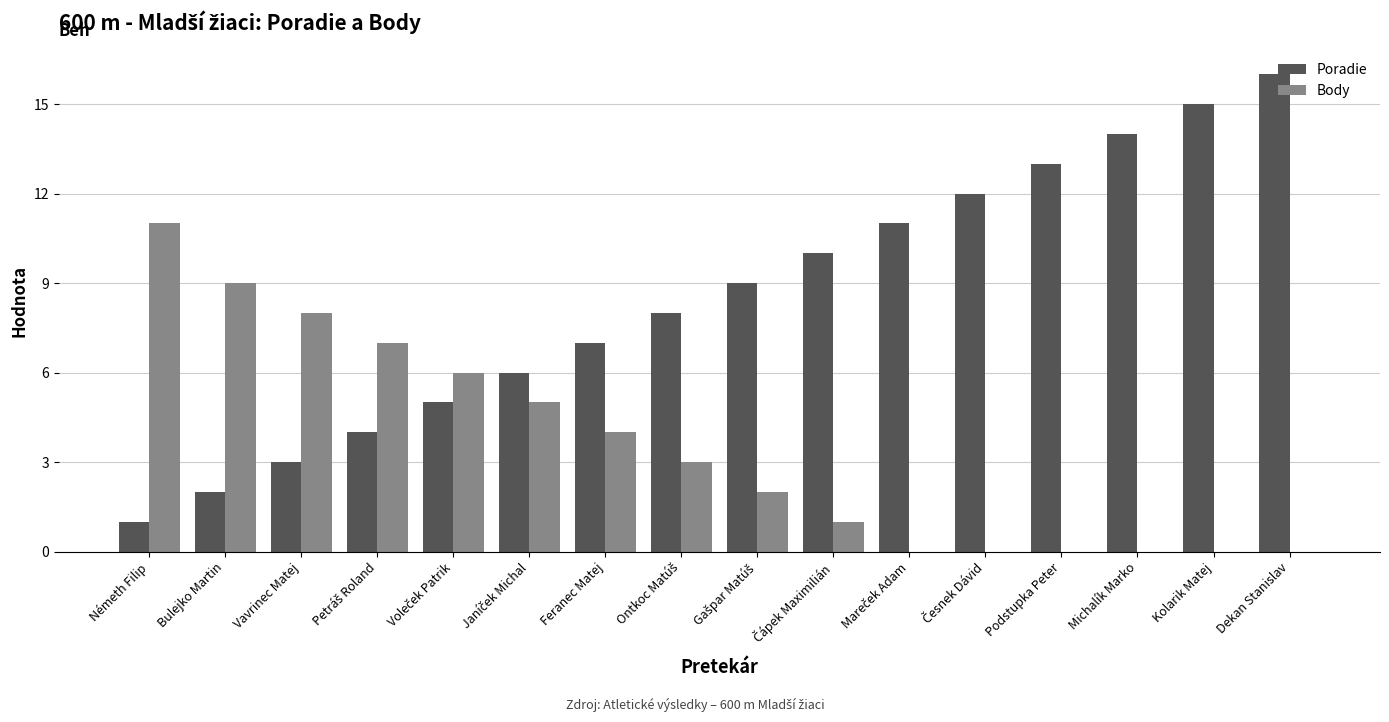

What are all the series names shown in the legend?

Poradie, Body